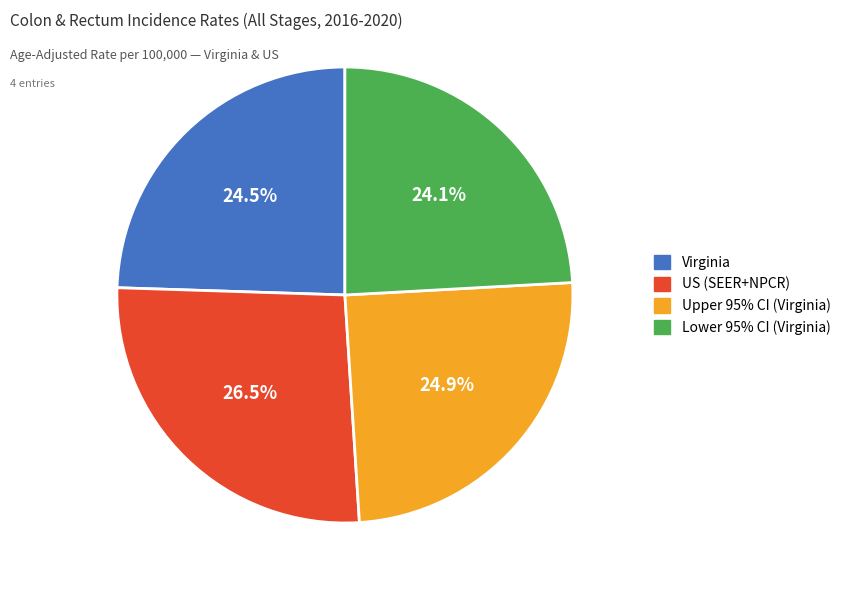

How much of the chart is everything except Virginia?

75.5%